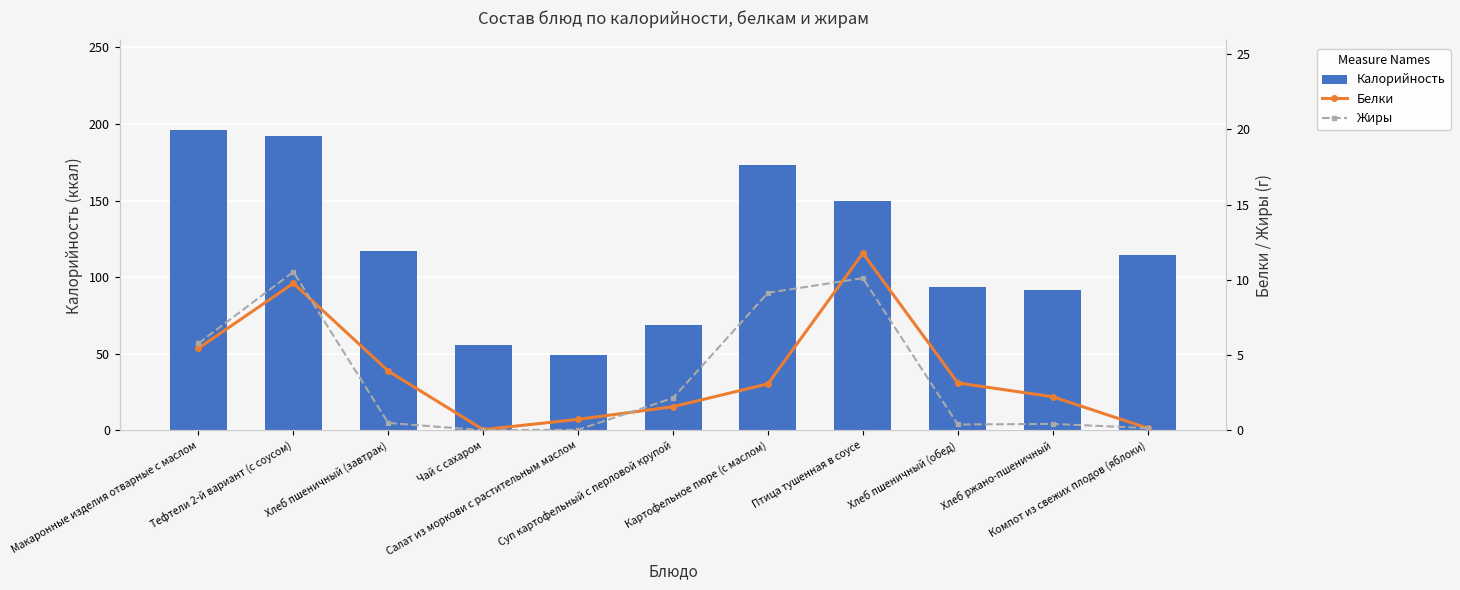

Where does the Калорийность series first go above 114?

Макаронные изделия отварные с маслом